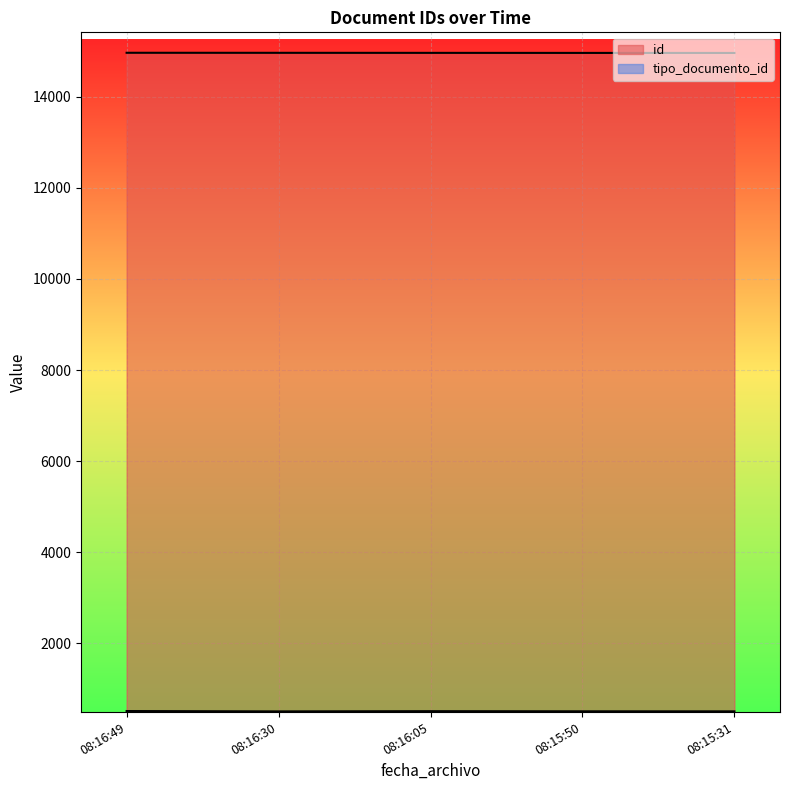

Is it true that id equals 14968 at 08:16:05?

True